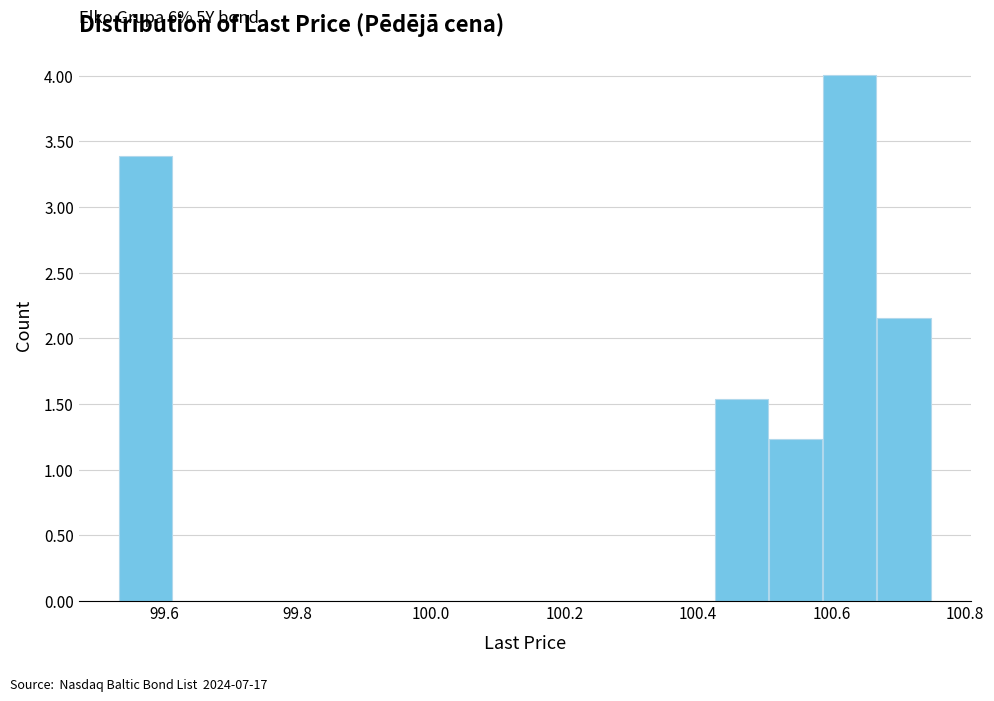

Over which range of the x-axis is the bar tallest?

100.58 to 100.66